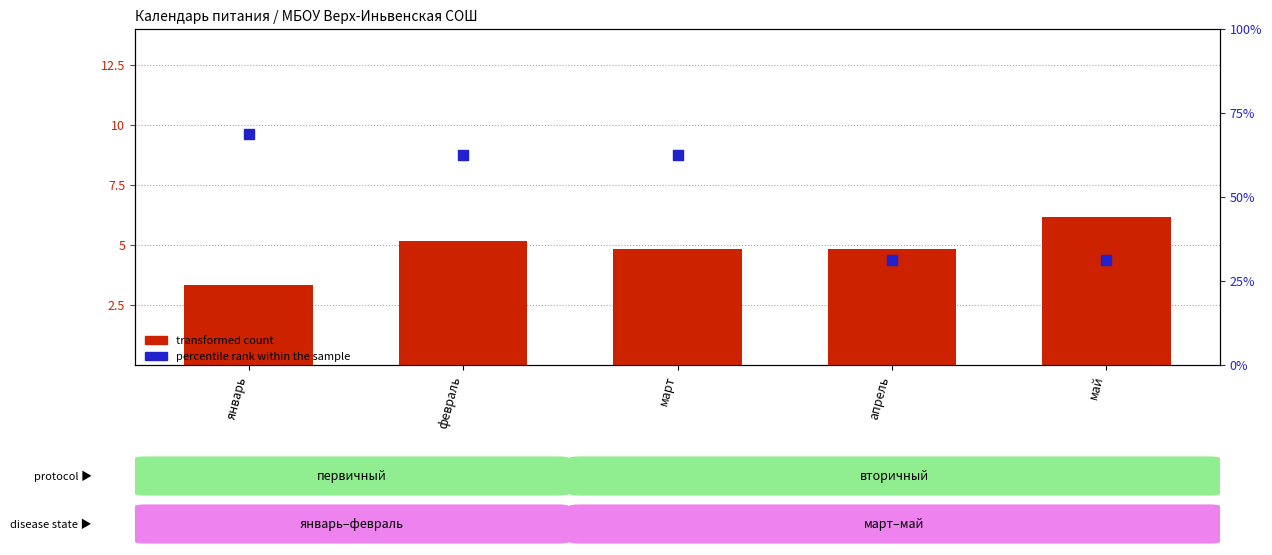

What are all the series names shown in the legend?

transformed count, percentile rank within the sample